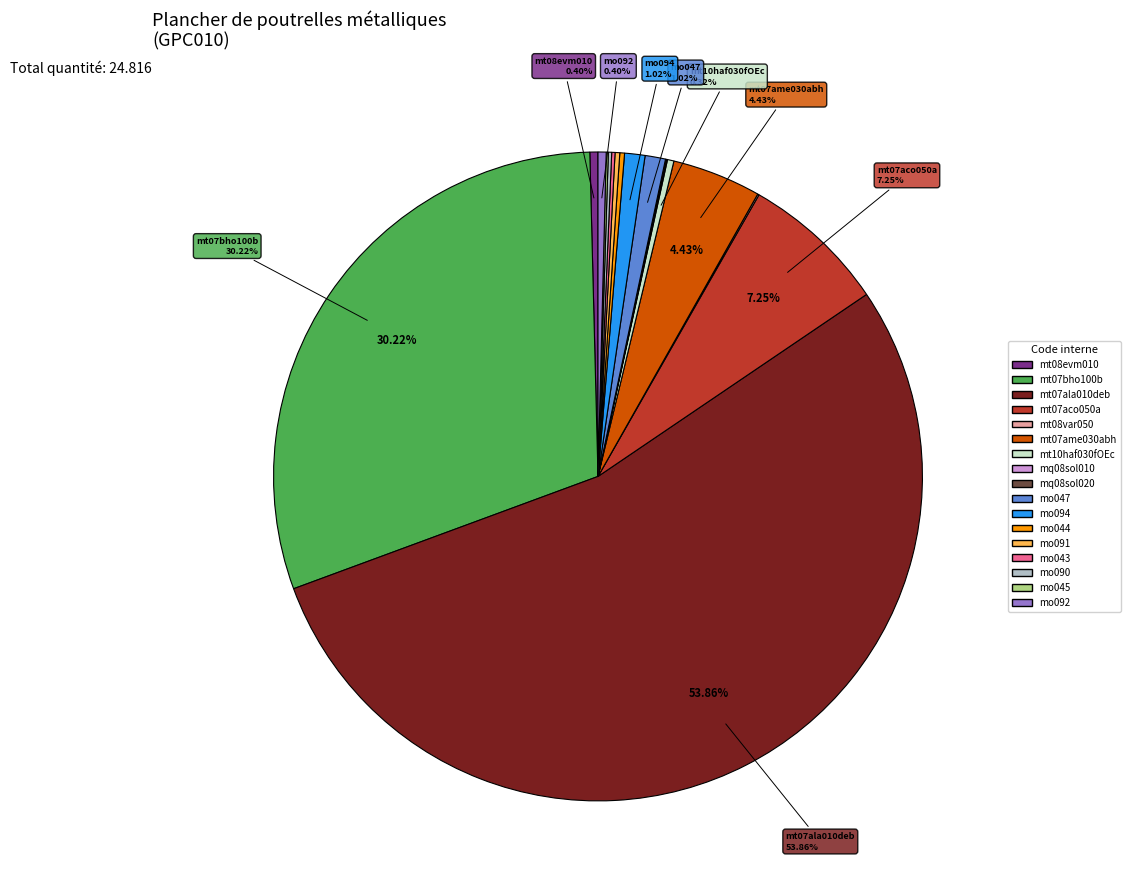

True or false: mt07ala010deb accounts for 54% of the total.

True